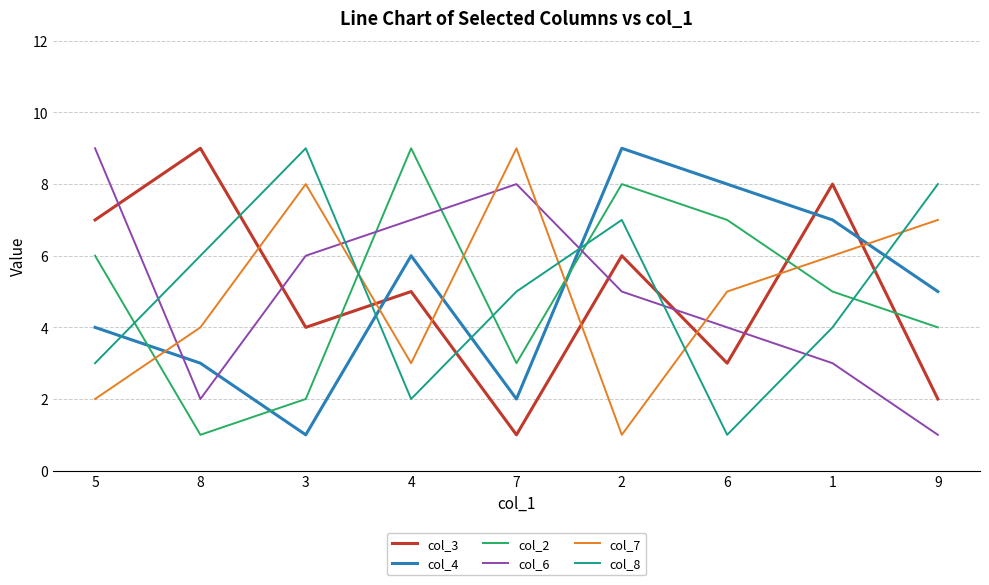

Reading left to right, extract all data points from this chart.

col_3: 5=7	8=9	3=4	4=5	7=1	2=6	6=3	1=8	9=2
col_4: 5=4	8=3	3=1	4=6	7=2	2=9	6=8	1=7	9=5
col_2: 5=6	8=1	3=2	4=9	7=3	2=8	6=7	1=5	9=4
col_6: 5=9	8=2	3=6	4=7	7=8	2=5	6=4	1=3	9=1
col_7: 5=2	8=4	3=8	4=3	7=9	2=1	6=5	1=6	9=7
col_8: 5=3	8=6	3=9	4=2	7=5	2=7	6=1	1=4	9=8